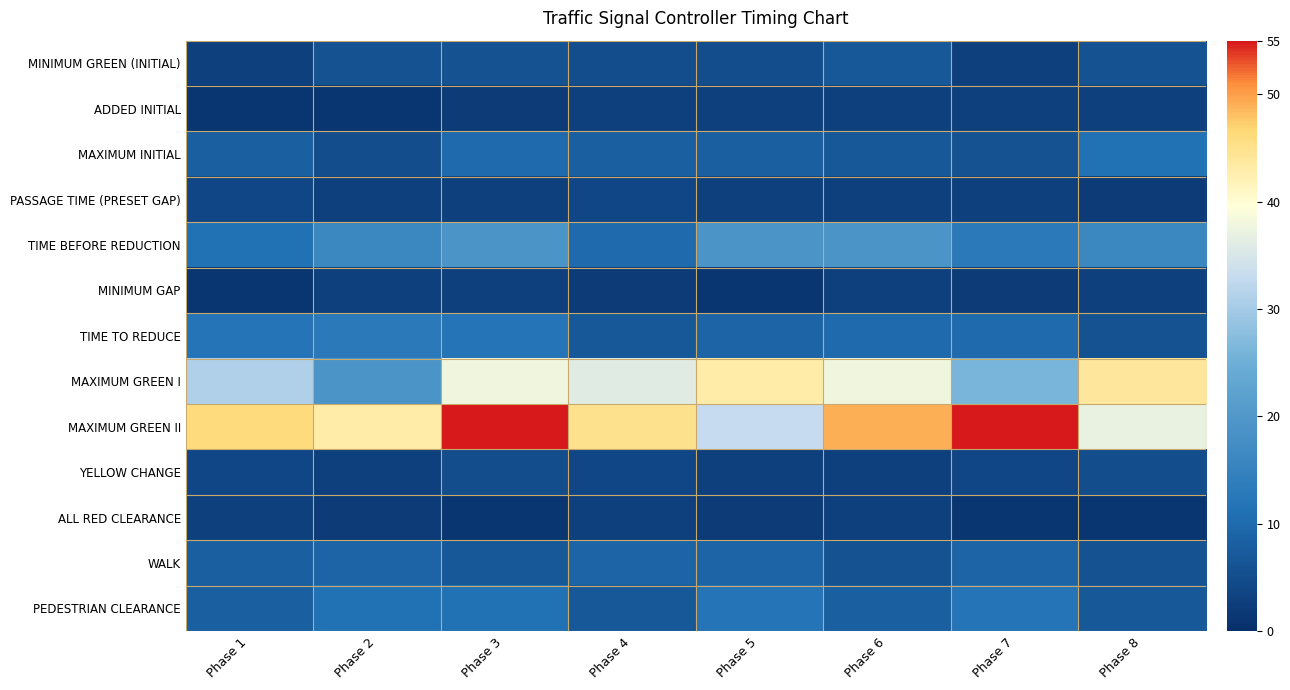

What is the total value across all series at Phase 3?

184